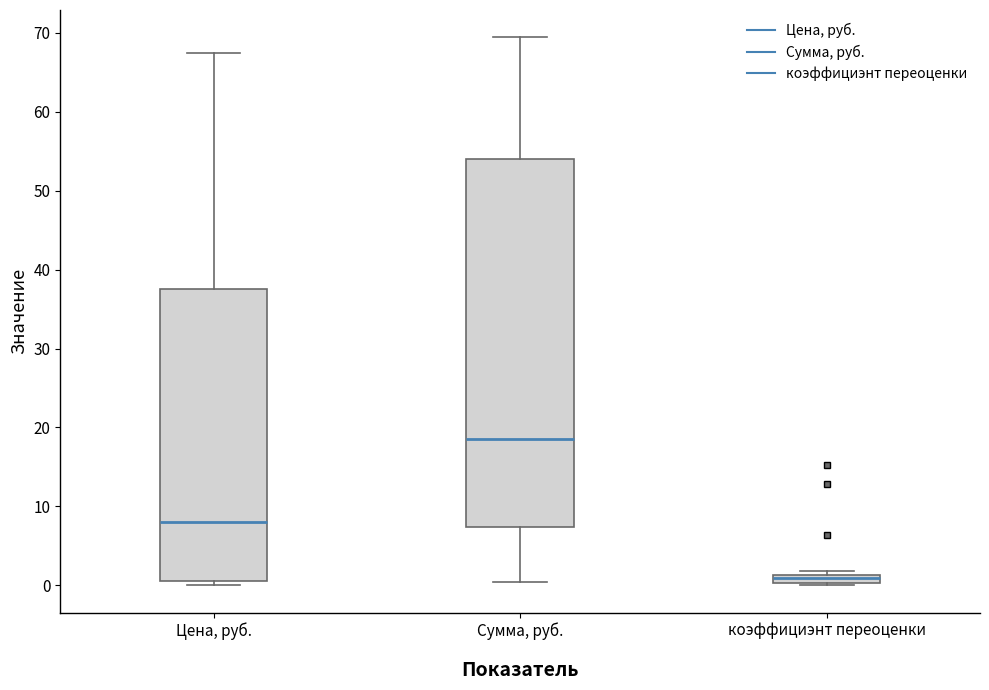

Which box is the tallest, from its lower edge to its upper edge?

Сумма, руб.